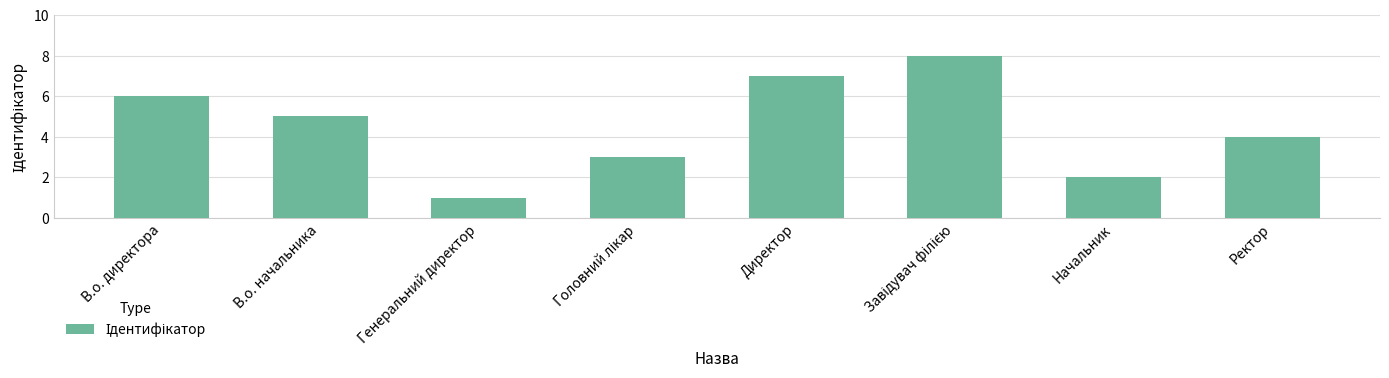

What is the label of the 2nd bar from the left?

В.о. начальника